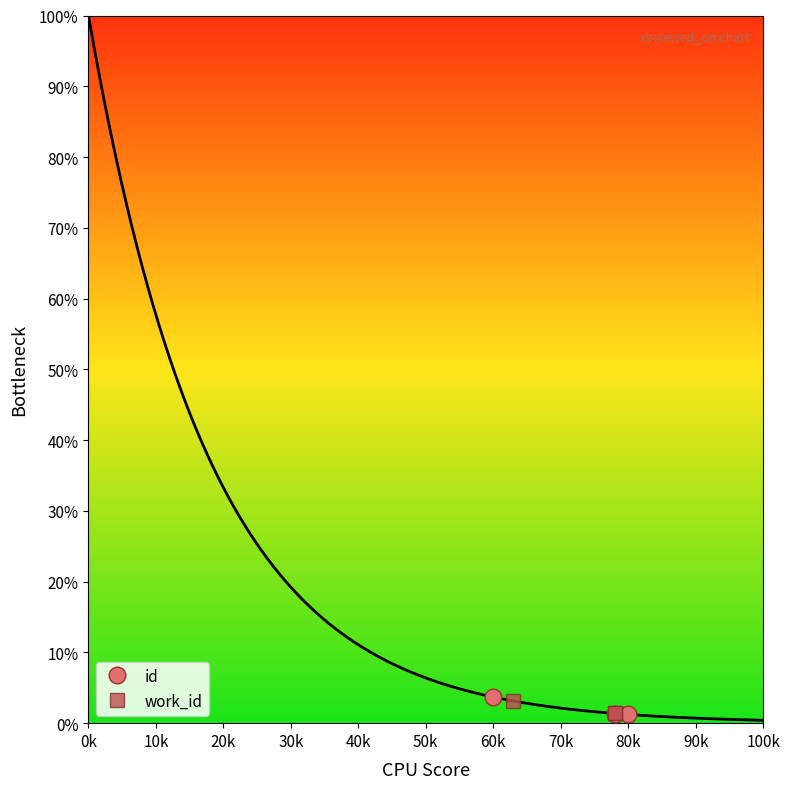

The id series shows 3.7 at 60k. True or false?

True